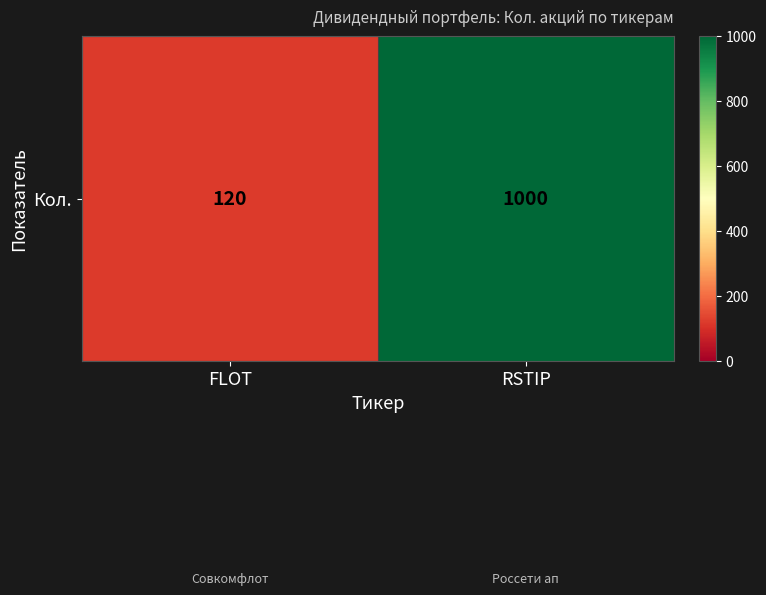

Which category has the lowest value across all series?

FLOT